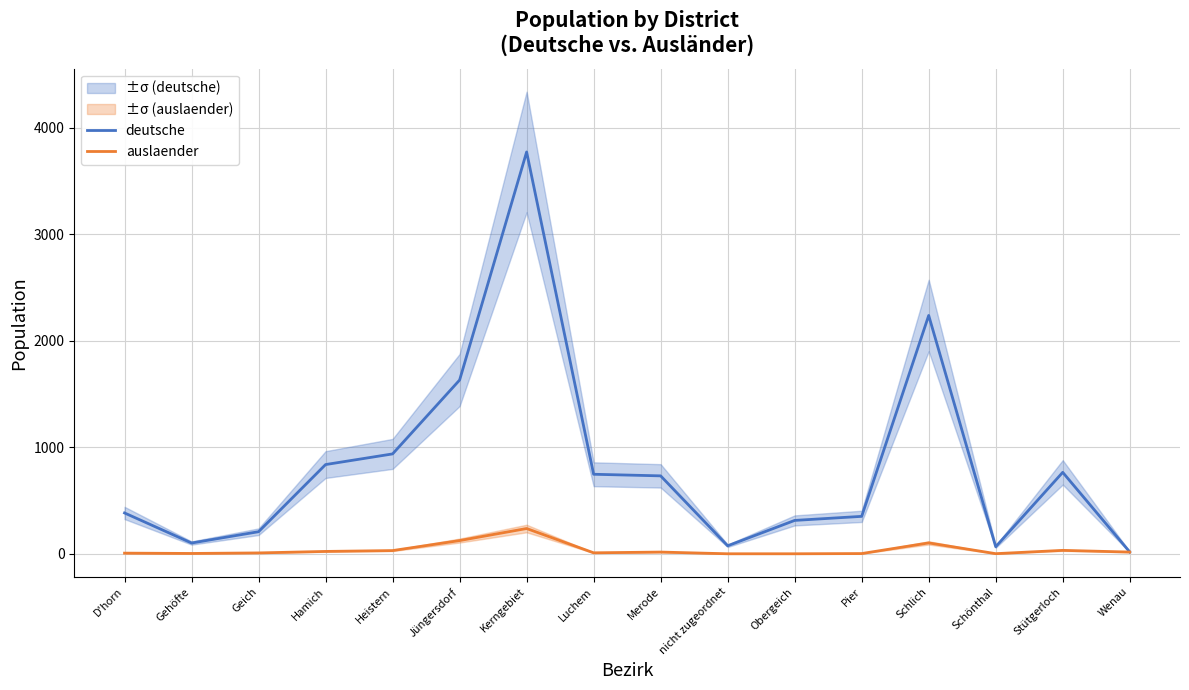

Is it true that auslaender equals 0 at Obergeich?

False